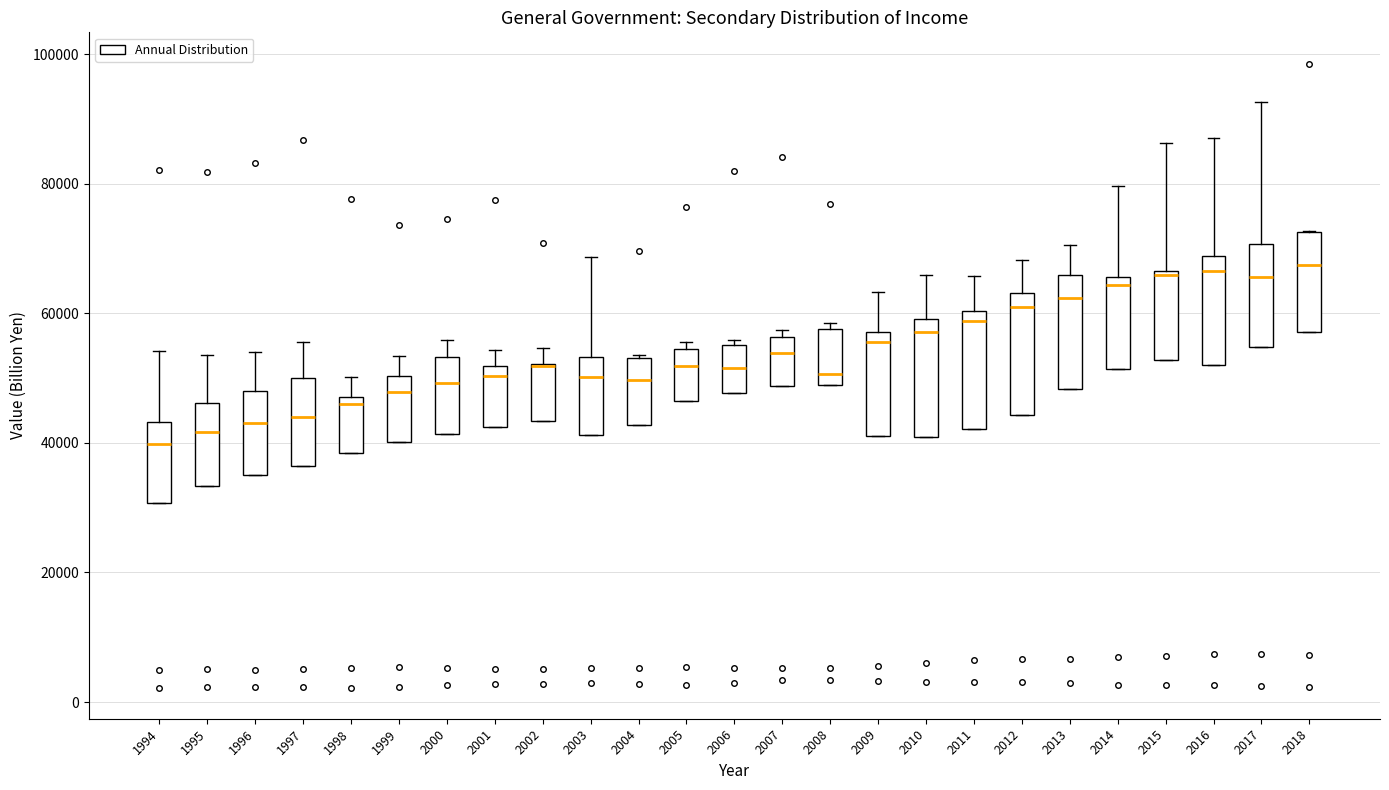

Reading left to right, read every box against the y-axis: the position of its median line, the range the box covers, and the ends of its whiskers. The values are not printed on the chart, so give them approximately, as read against the axis.

1994: median 40000, box 30000 to 44000, whiskers 30000 to 54000
1995: median 42000, box 34000 to 46000, whiskers 34000 to 54000
1996: median 44000, box 36000 to 48000, whiskers 36000 to 54000
1997: median 44000, box 36000 to 50000, whiskers 36000 to 56000
1998: median 46000, box 38000 to 48000, whiskers 38000 to 50000
1999: median 48000, box 40000 to 50000, whiskers 40000 to 54000
2000: median 50000, box 42000 to 54000, whiskers 42000 to 56000
2001: median 50000, box 42000 to 52000, whiskers 42000 to 54000
2002: median 52000 (drawn on the box's upper edge), box 44000 to 52000, whiskers 44000 to 54000
2003: median 50000, box 42000 to 54000, whiskers 42000 to 68000
2004: median 50000, box 42000 to 54000, whiskers 42000 to 54000
2005: median 52000, box 46000 to 54000, whiskers 46000 to 56000
2006: median 52000, box 48000 to 56000, whiskers 48000 to 56000 (just above the box's upper edge)
2007: median 54000, box 48000 to 56000, whiskers 48000 to 58000
2008: median 50000, box 48000 to 58000, whiskers 48000 to 58000 (just above the box's upper edge)
2009: median 56000, box 42000 to 58000, whiskers 42000 to 64000
2010: median 58000, box 40000 to 60000, whiskers 40000 to 66000
2011: median 58000, box 42000 to 60000, whiskers 42000 to 66000
2012: median 60000, box 44000 to 64000, whiskers 44000 to 68000
2013: median 62000, box 48000 to 66000, whiskers 48000 to 70000
2014: median 64000, box 52000 to 66000, whiskers 52000 to 80000
2015: median 66000 (just below the box's upper edge), box 52000 to 66000, whiskers 52000 to 86000
2016: median 66000, box 52000 to 68000, whiskers 52000 to 88000
2017: median 66000, box 54000 to 70000, whiskers 54000 to 92000
2018: median 68000, box 58000 to 72000, whiskers 58000 to 72000